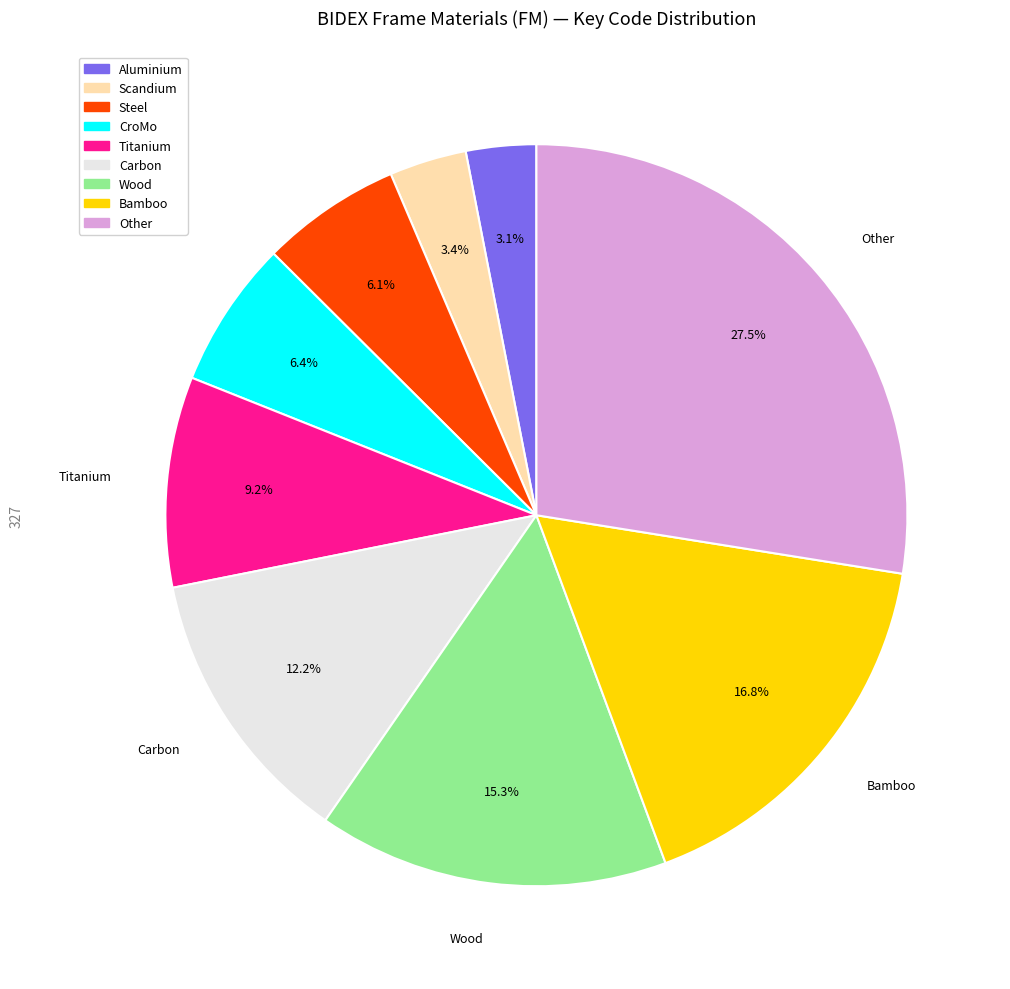

Which category has the biggest portion of the pie?

Other